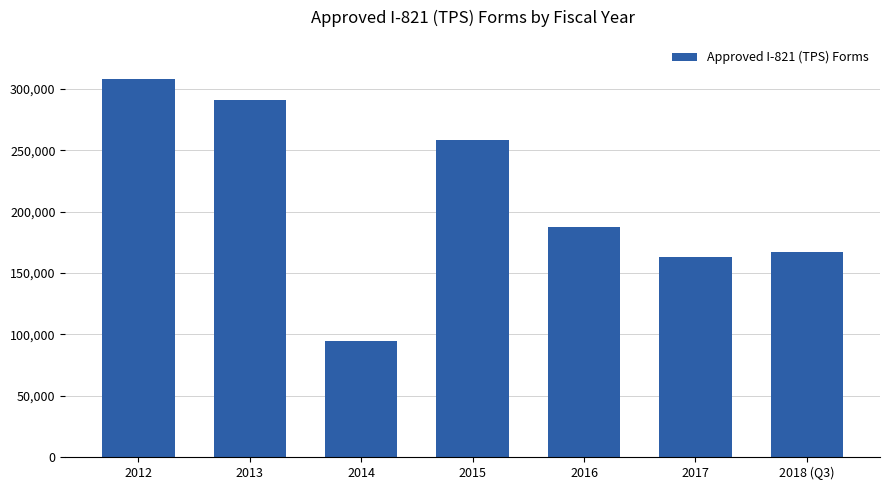

Where does the data first go above 187521?

2012